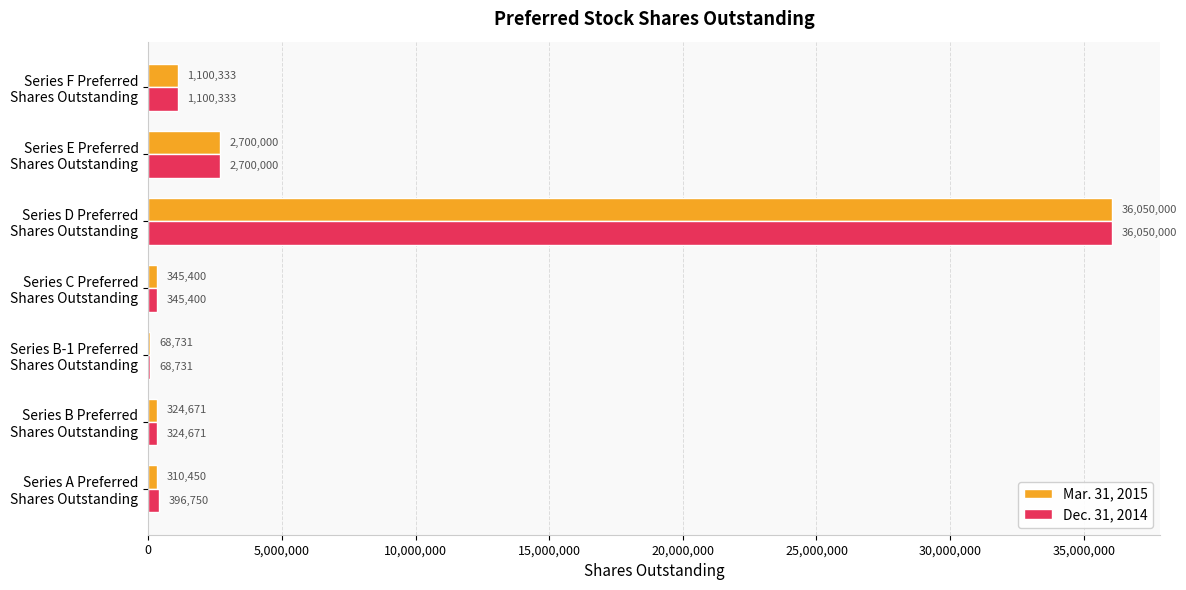

What is the greatest value displayed?

36050000